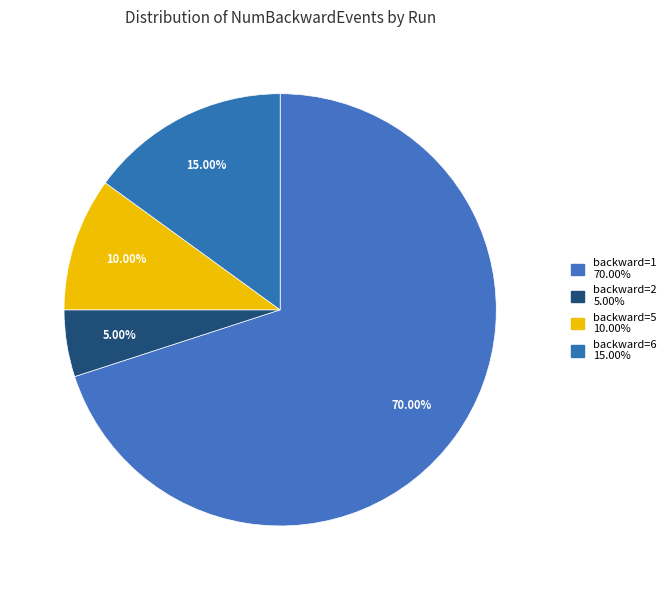

What is the largest slice in the pie chart?

1